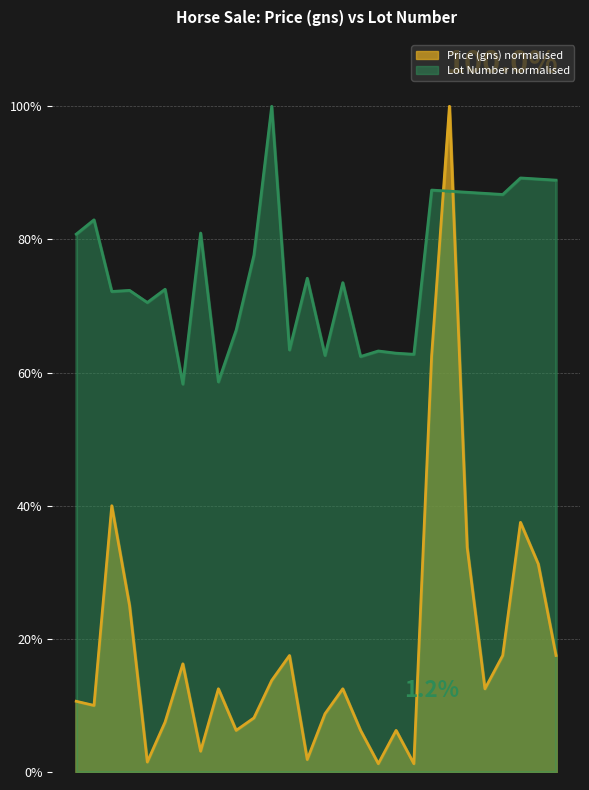

Reading right to left, transcribe all the data shown in this chart.

Average Price (gns): 17.5	31.2	37.5	17.5	12.5	33.8	100.0	62.5	1.2	6.2	1.2	6.2	12.5	8.8	1.9	17.5	13.8	8.1	6.2	12.5	3.1	16.2	7.5	1.5	25.0	40.0	10.0	10.6
Lot Number: 88.9	89.1	89.2	86.8	86.9	87.1	87.3	87.4	62.7	62.9	63.2	62.4	73.5	62.6	74.2	63.4	100.0	77.6	66.4	58.6	81.0	58.3	72.5	70.5	72.4	72.2	82.9	80.8